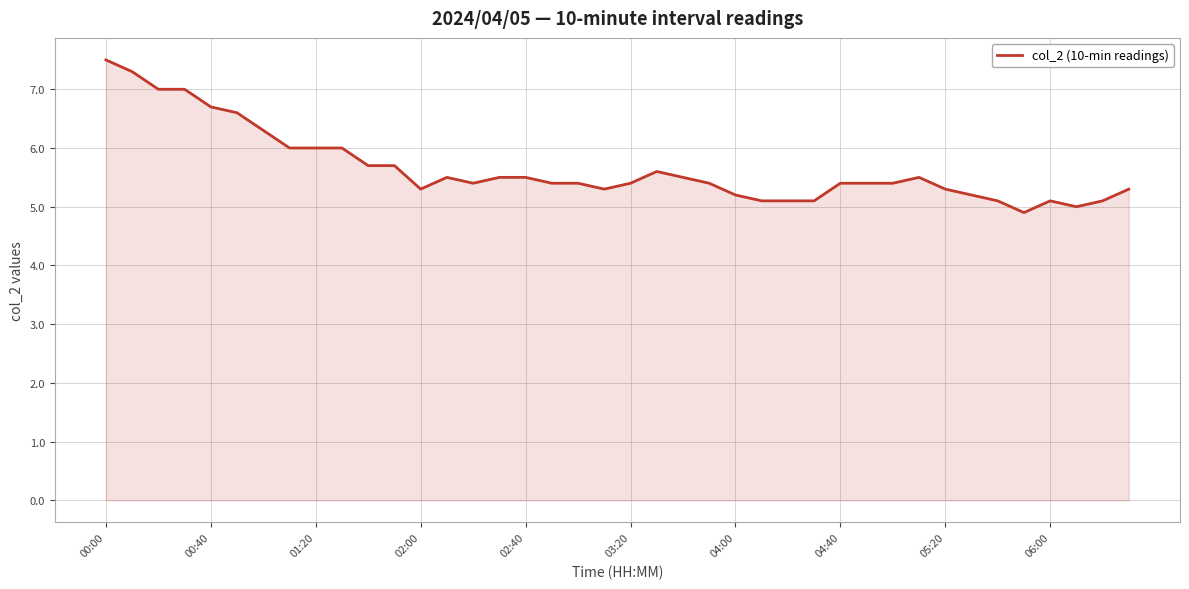

What is the difference between the maximum and minimum values?

2.6